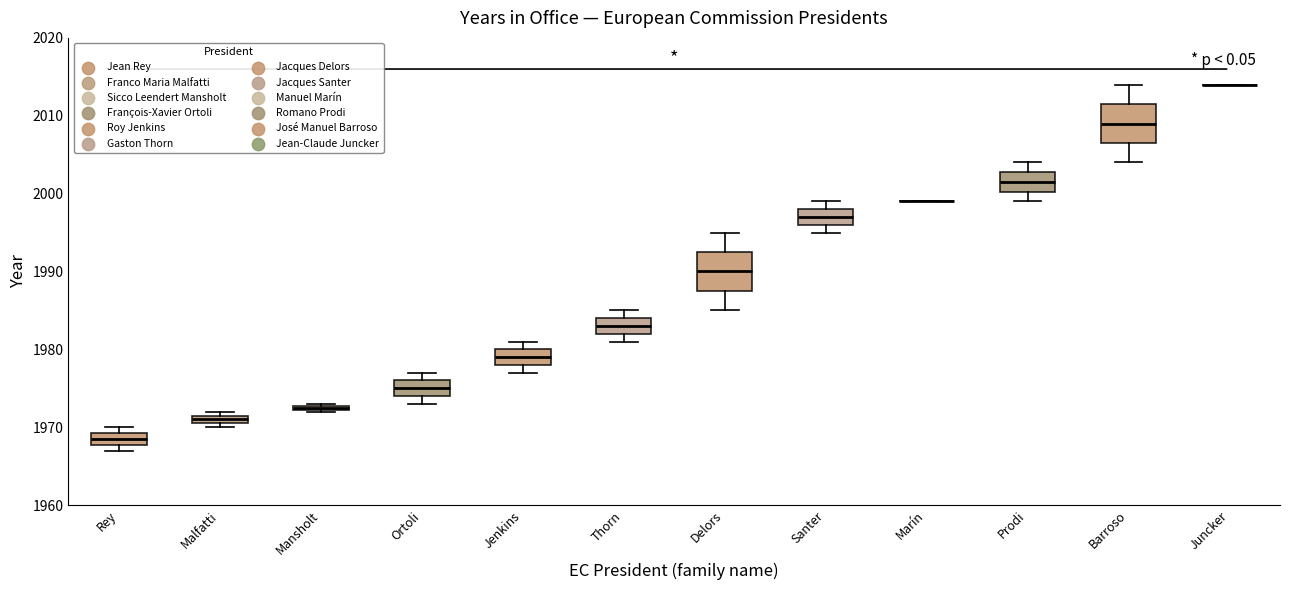

Where is the upper edge of the box for Jenkins on the y-axis? The values are not printed on the chart, so give them approximately, as read against the axis.

1980